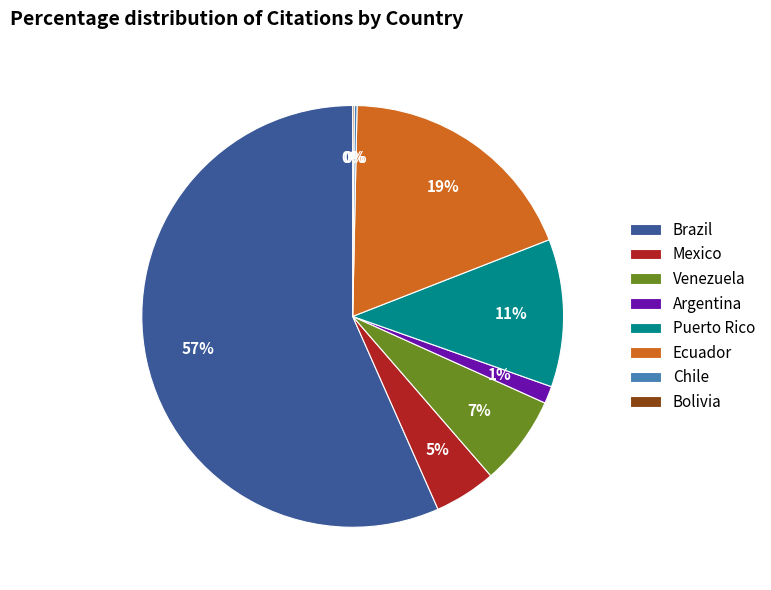

Is it true that Ecuador is 19% of the pie?

True